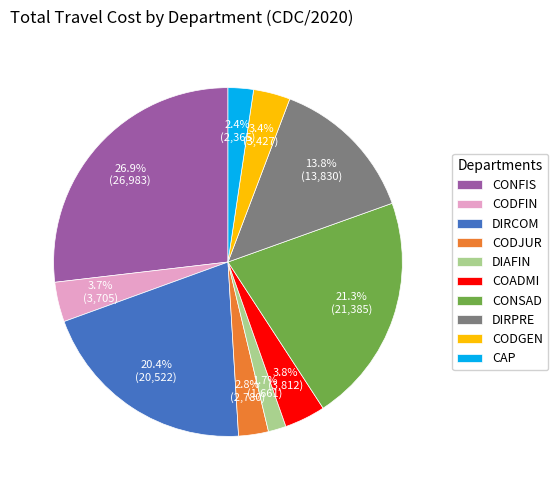

To the nearest percent, what is the difference between the largest and smallest slice percentages?

25%